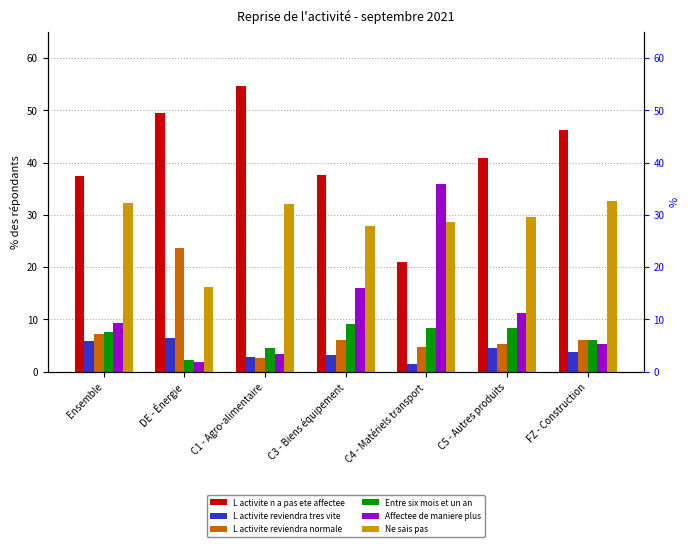

What is the sum of the L activite reviendra normale values at Ensemble and C1 - Agro-alimentaire?

9.8